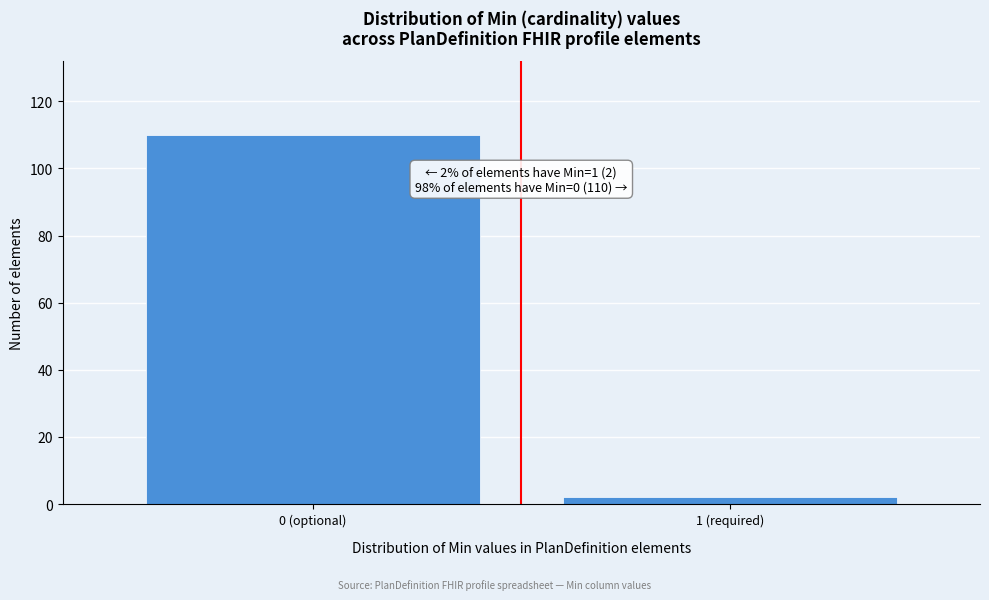

Reading right to left, transcribe all the data shown in this chart.

2	110